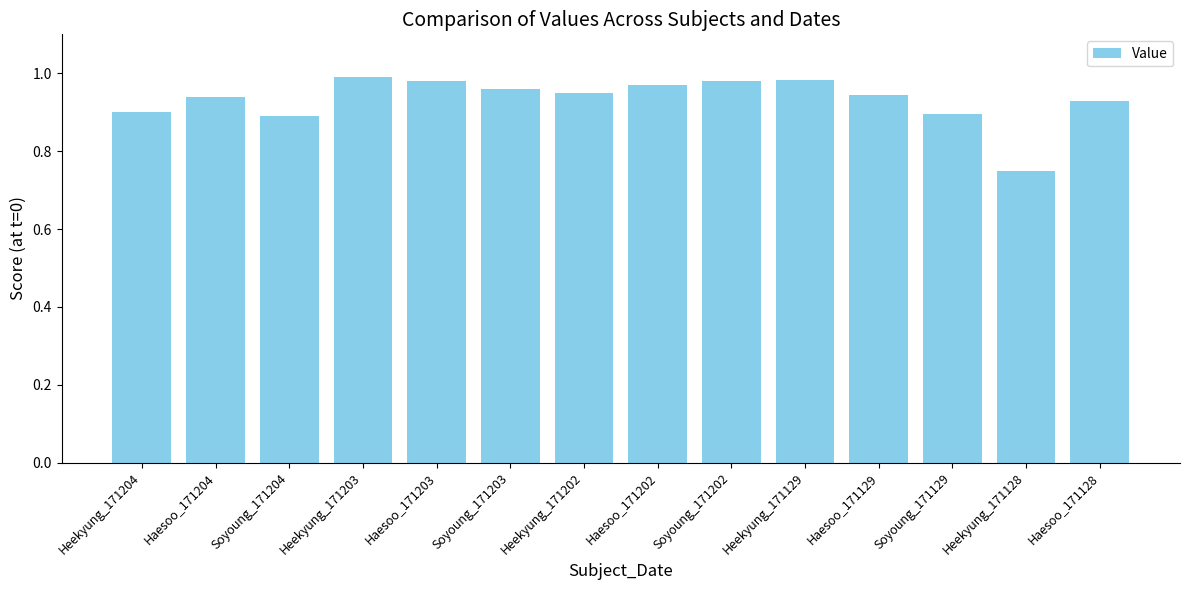

What is the sum of all values?

13.1